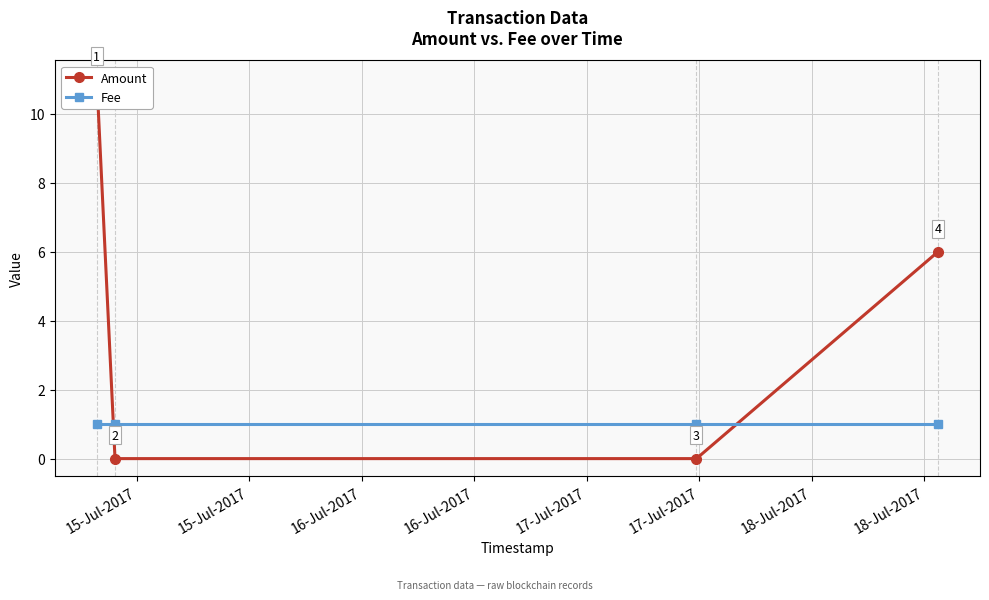

What is the sum of the Fee values at 15-Jul-2017 and 15-Jul-2017?

2